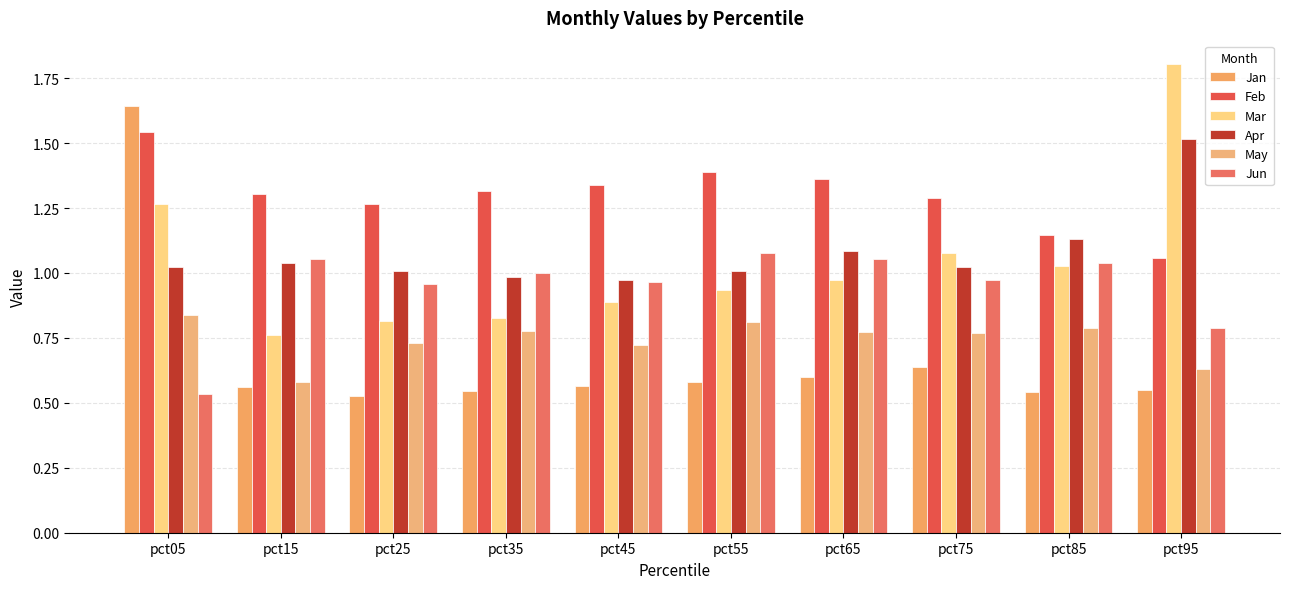

Reading right to left, extract all data points from this chart.

Jan: pct95=0.5	pct85=0.5	pct75=0.6	pct65=0.6	pct55=0.6	pct45=0.6	pct35=0.5	pct25=0.5	pct15=0.6	pct05=1.6
Feb: pct95=1.1	pct85=1.1	pct75=1.3	pct65=1.4	pct55=1.4	pct45=1.3	pct35=1.3	pct25=1.3	pct15=1.3	pct05=1.5
Mar: pct95=1.8	pct85=1.0	pct75=1.1	pct65=1.0	pct55=0.9	pct45=0.9	pct35=0.8	pct25=0.8	pct15=0.8	pct05=1.3
Apr: pct95=1.5	pct85=1.1	pct75=1.0	pct65=1.1	pct55=1.0	pct45=1.0	pct35=1.0	pct25=1.0	pct15=1.0	pct05=1.0
May: pct95=0.6	pct85=0.8	pct75=0.8	pct65=0.8	pct55=0.8	pct45=0.7	pct35=0.8	pct25=0.7	pct15=0.6	pct05=0.8
Jun: pct95=0.8	pct85=1.0	pct75=1.0	pct65=1.1	pct55=1.1	pct45=1.0	pct35=1.0	pct25=1.0	pct15=1.1	pct05=0.5